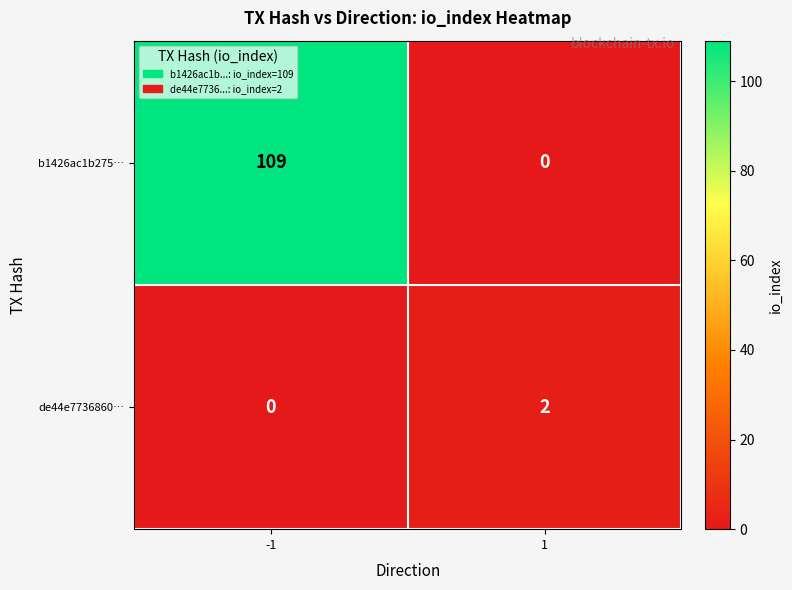

Reading left to right, what are all the values shown in this chart?

b1426ac1b275…: -1=109	1=0
de44e7736860…: -1=0	1=2